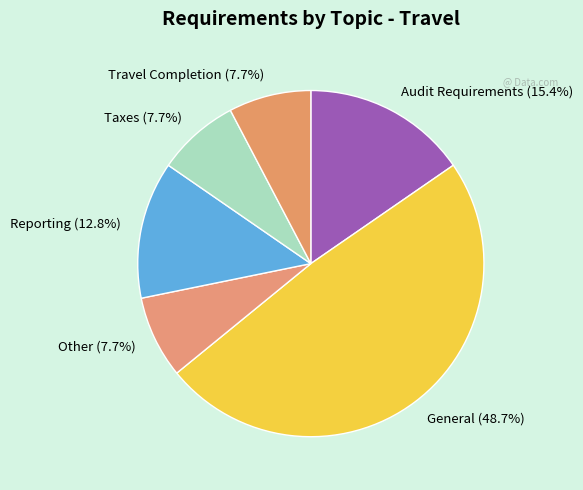

Do Other and Reporting together represent more than half of the pie?

No